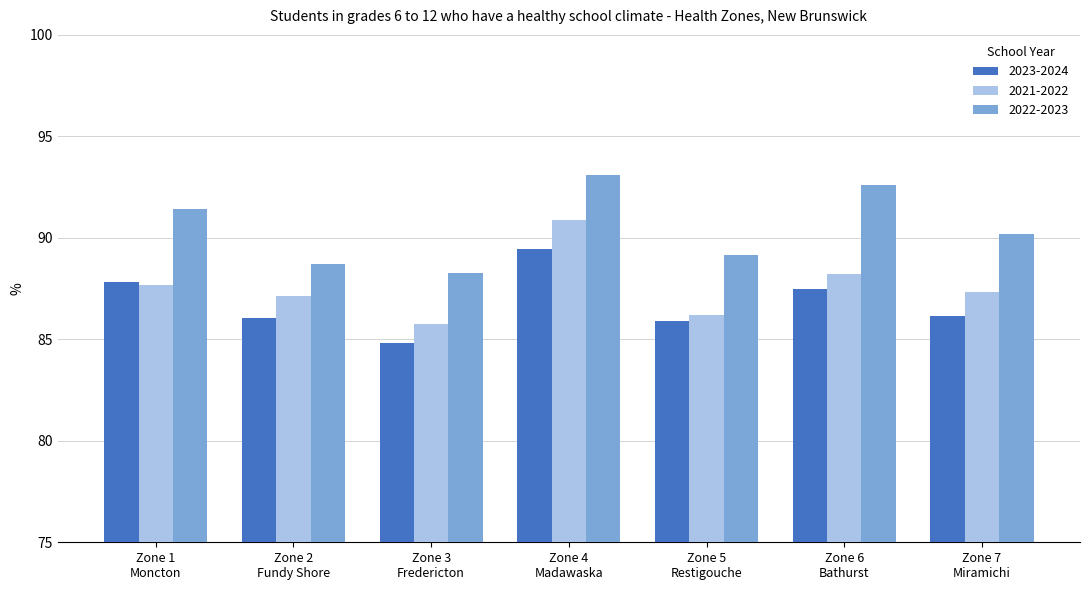

At which category is the sum across all series the highest?

Zone 4
Madawaska